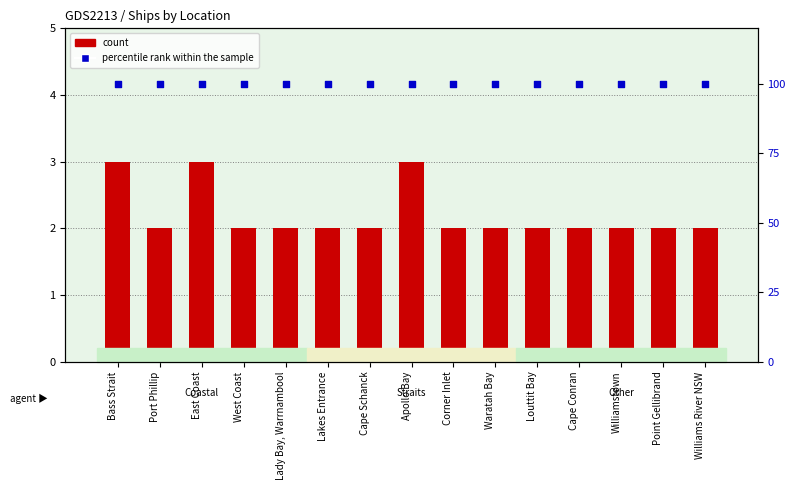

Is the value of count at Point Gellibrand greater than the value of percentile rank within the sample at Lady Bay, Warrnambool?

No